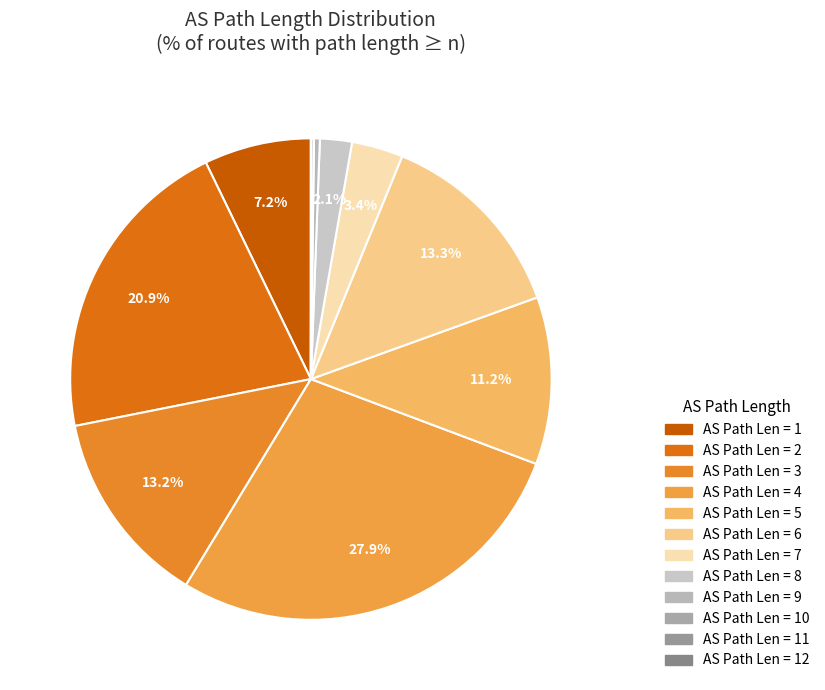

Which slice is the smallest?

11